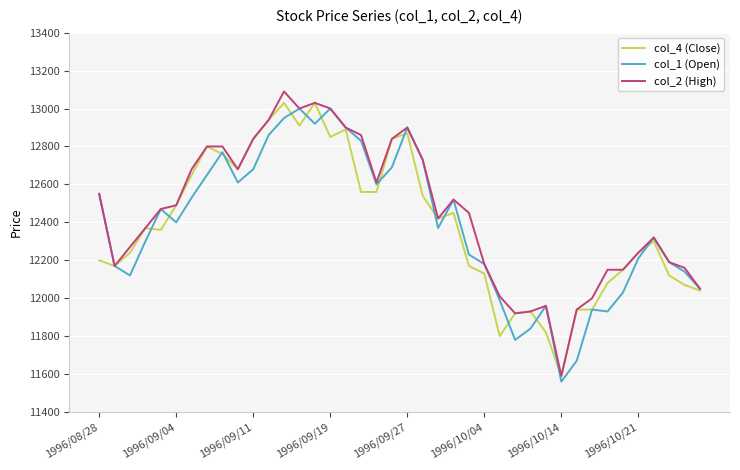

What is the maximum value for col_1 (Open)?

13000